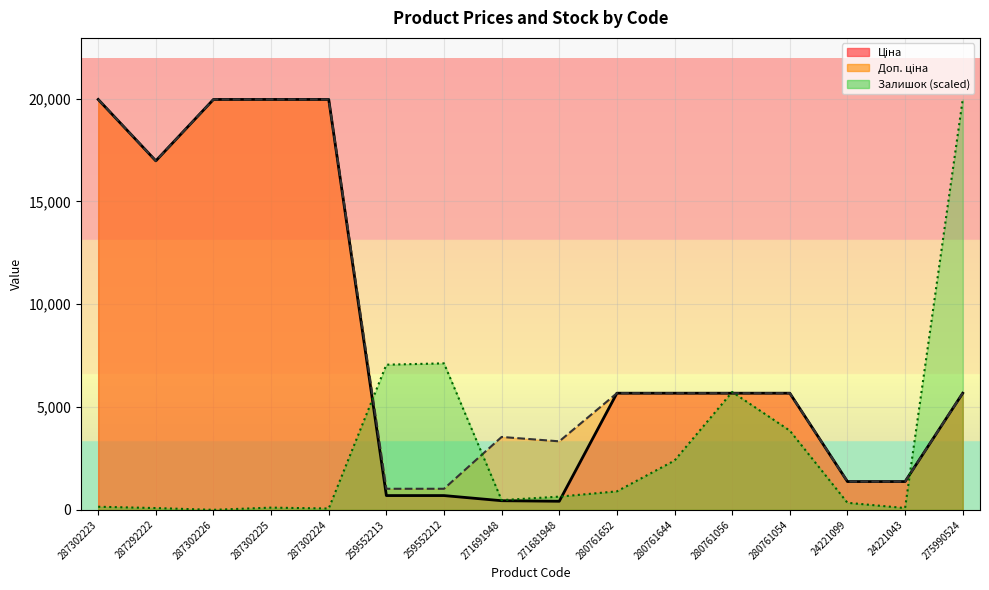

What is the highest value of the Залишок series?

19964.2